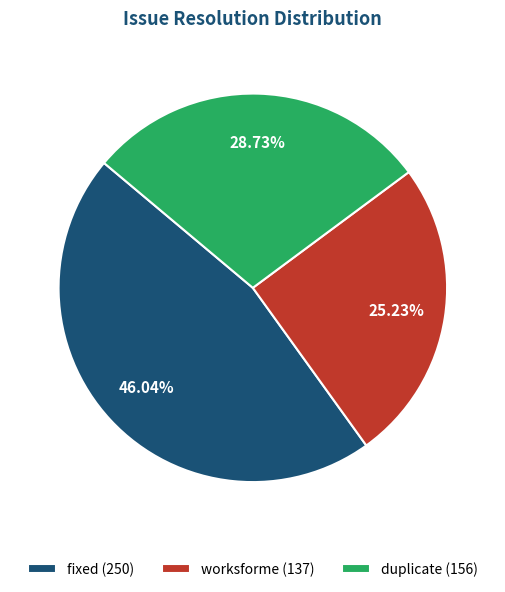

Does fixed represent more than half of the total?

No